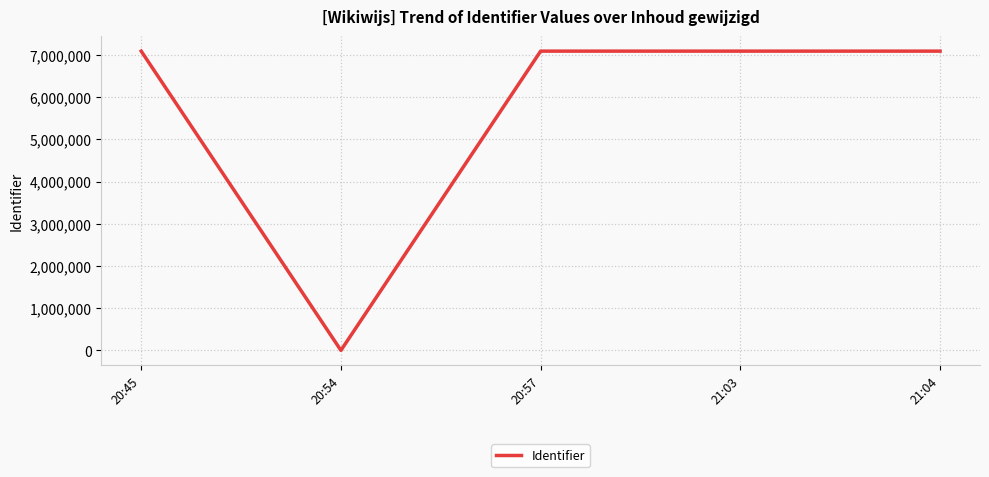

Where is the first local minimum?

20:54